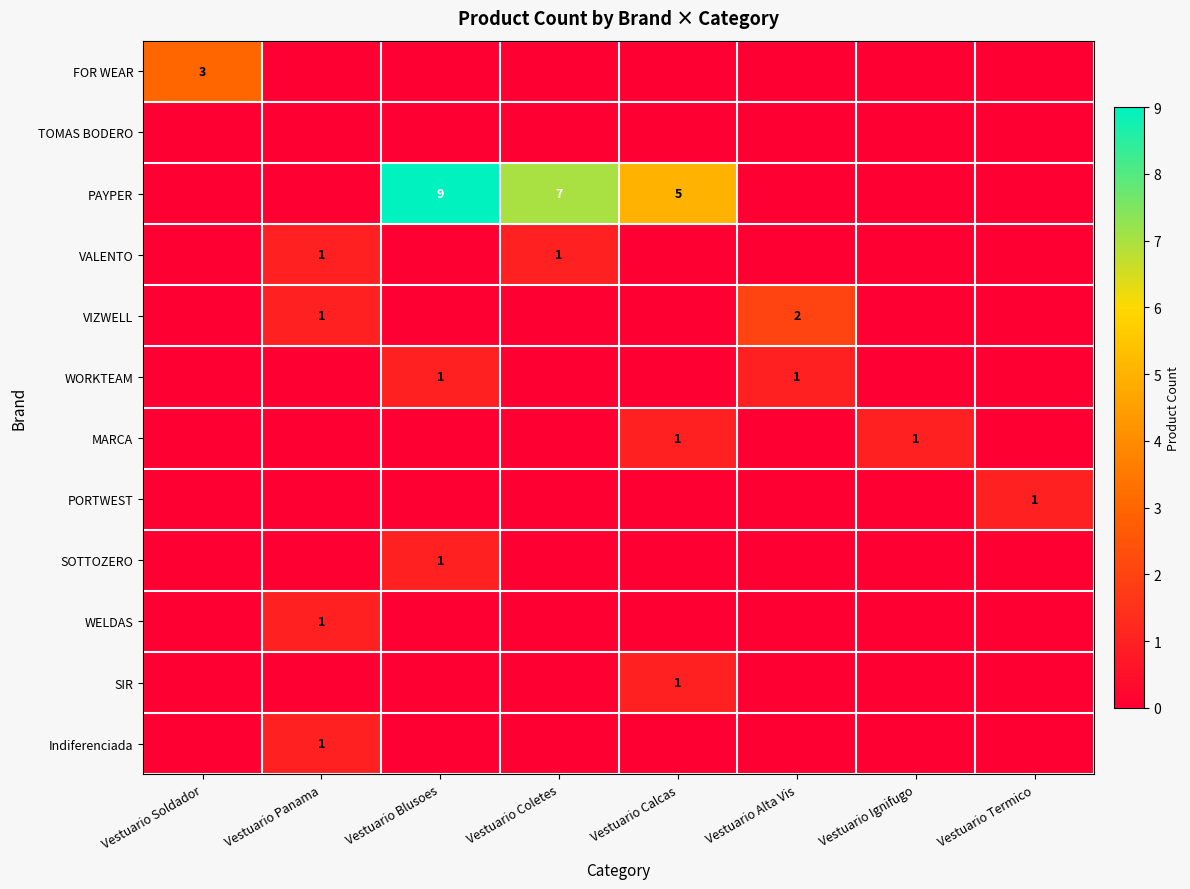

How many distinct data groups are displayed?

12